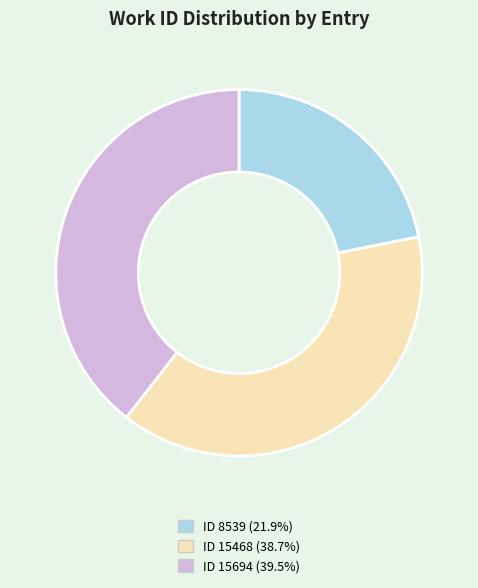

Combined, do ID 15468 (38.7%) and ID 15694 (39.5%) account for over 50%?

Yes